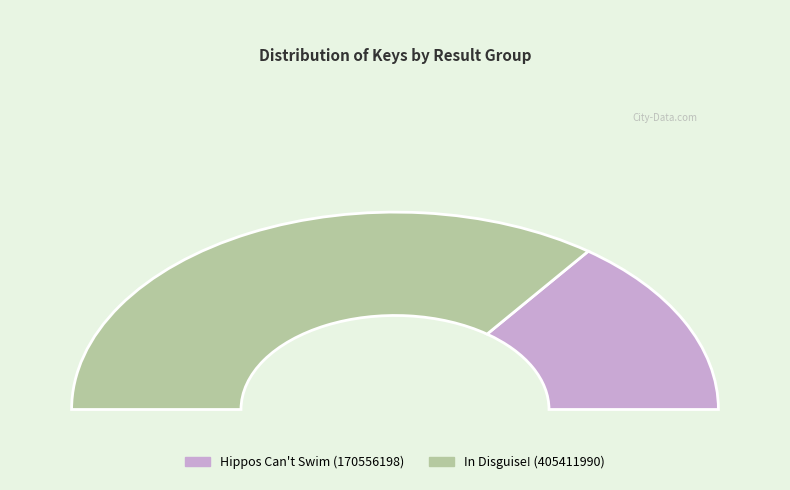

To the nearest percent, what is the average slice percentage?

50%